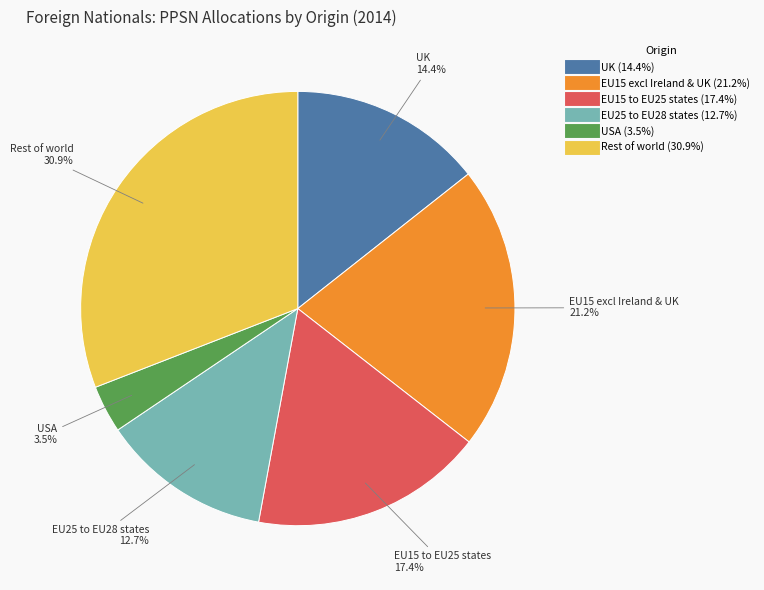

How many slices are in this pie chart?

6